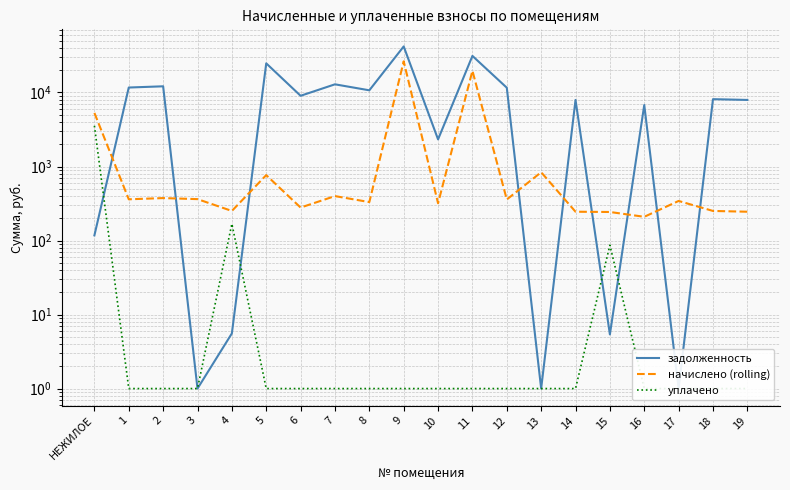

What are all the series names shown in the legend?

задолженность, начислено (rolling), уплачено